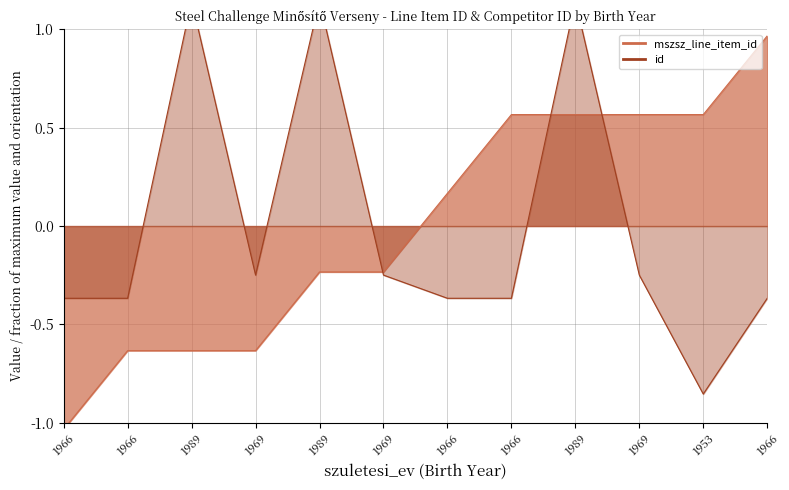

True or false: mszsz_line_item_id has more than 0 interior local peaks.

False